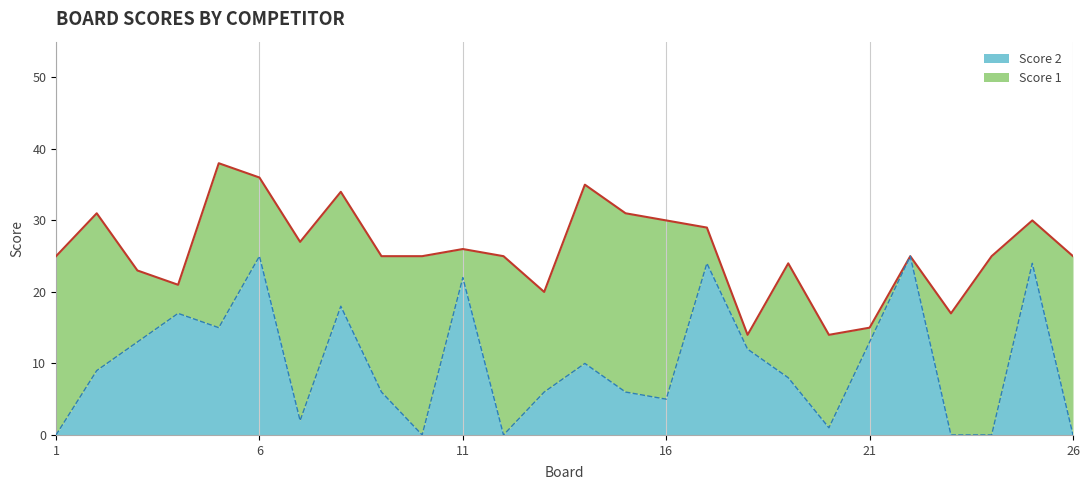

The value at 22 is 12. True or false?

False